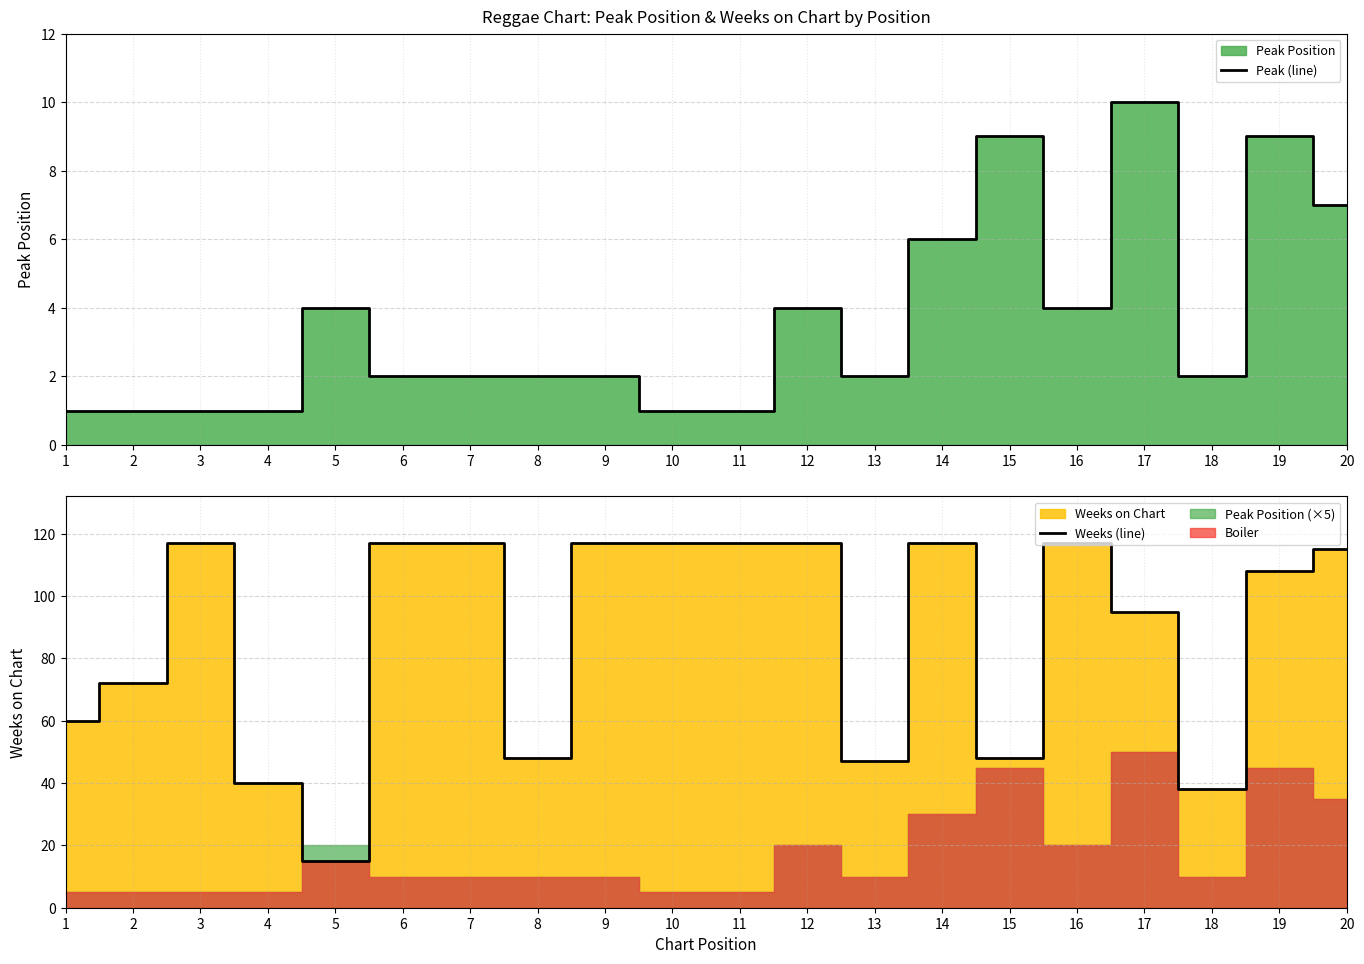

True or false: Peak (line) and Weeks (line) intersect in this chart.

False